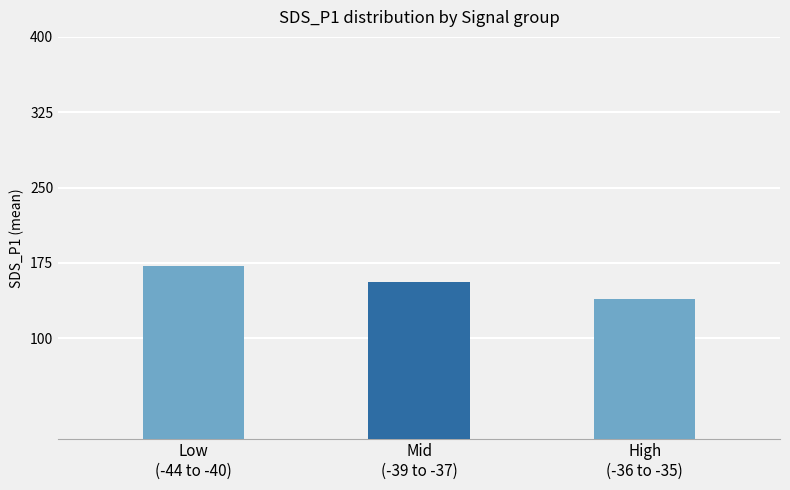

What is the average value?

155.3